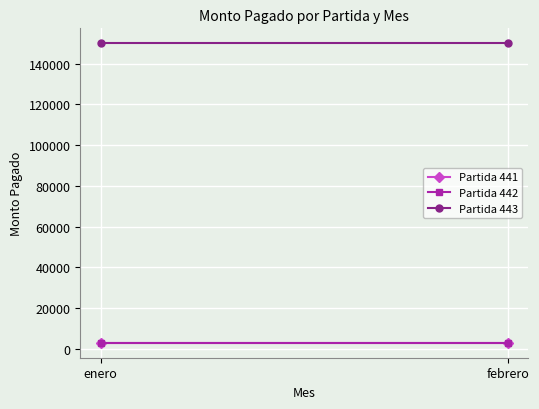

What is the approximate value of Partida 442 at febrero?

3000